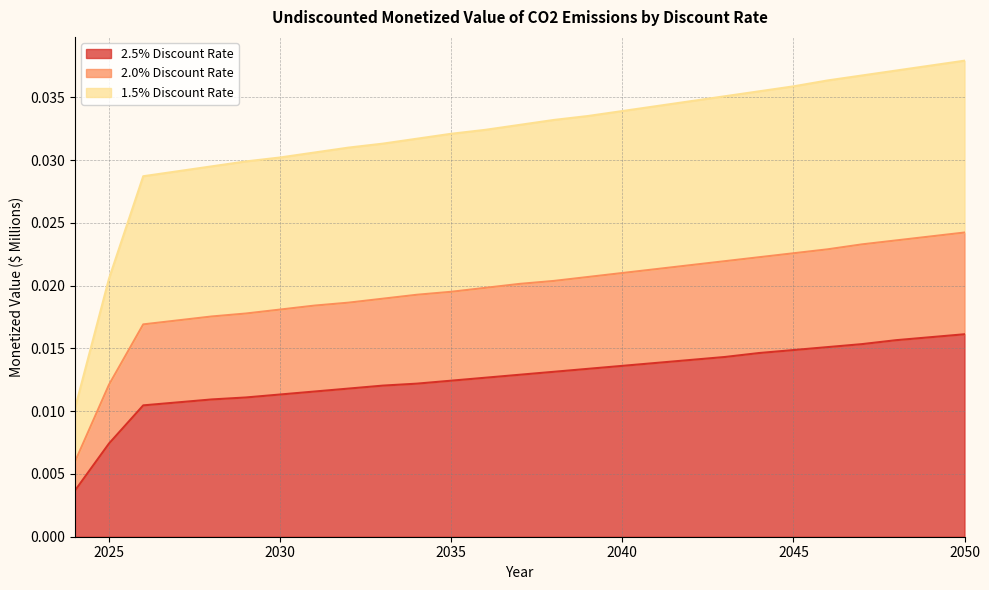

How many 2.0% Discount Rate values are between 0 and 1?

27